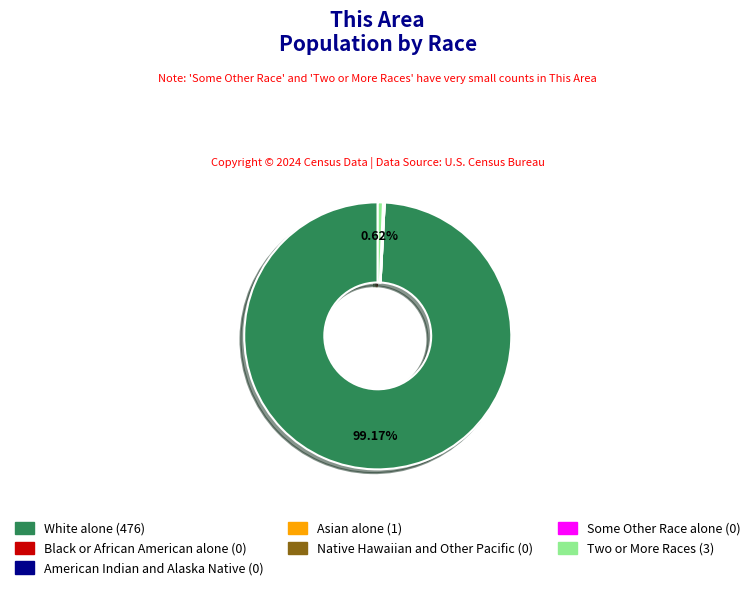

What is the largest slice in the pie chart?

White alone